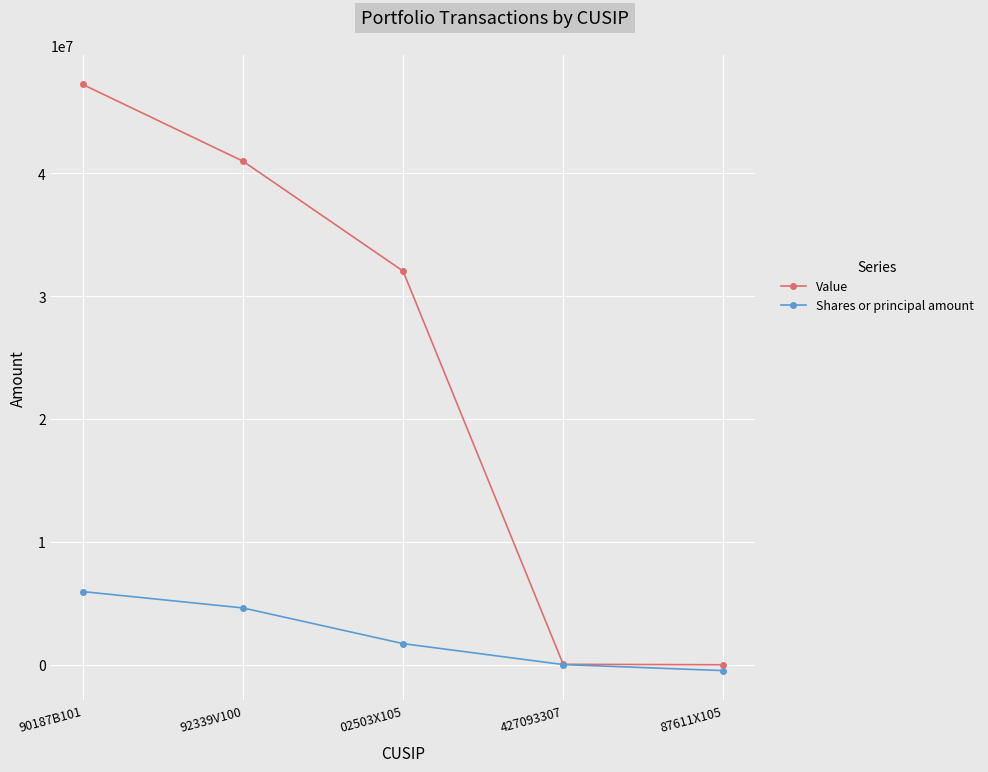

What are all the series names shown in the legend?

Value, Shares or principal amount